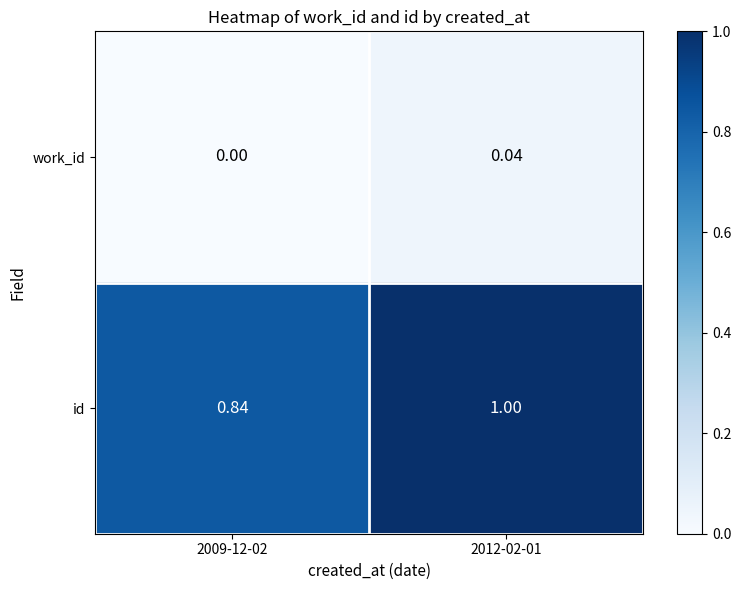

Is the value of work_id at 2012-02-01 greater than the value of id at 2012-02-01?

No